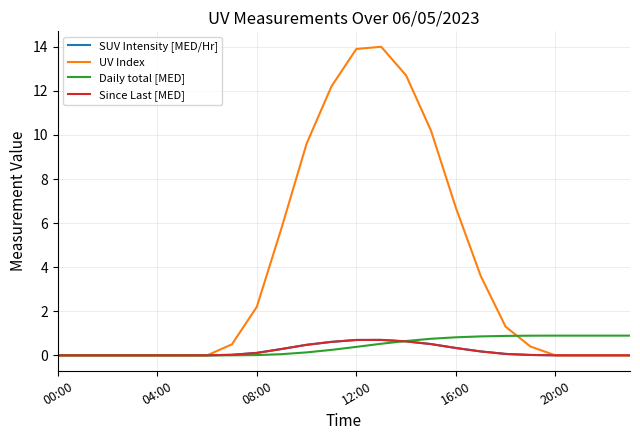

What is the highest value of the UV Index series?

14.0